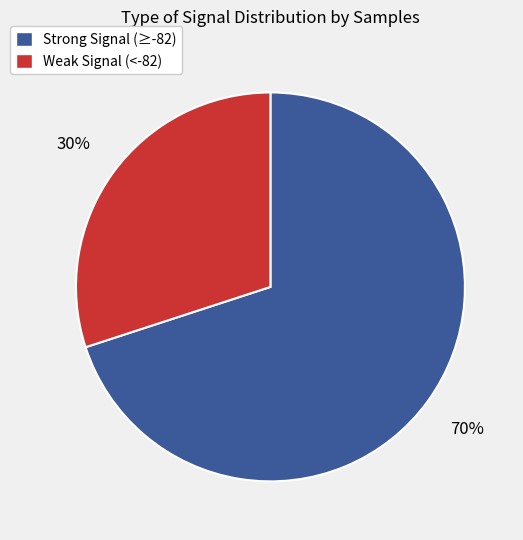

Is there a majority slice in this chart?

Yes